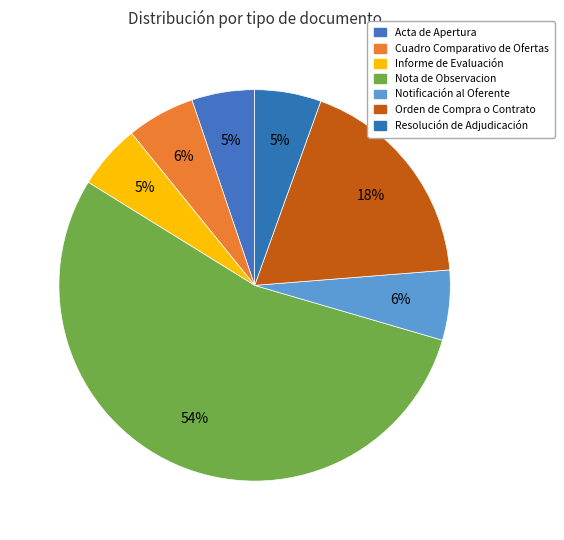

How much of the chart is everything except Resolución de Adjudicación?

94.5%